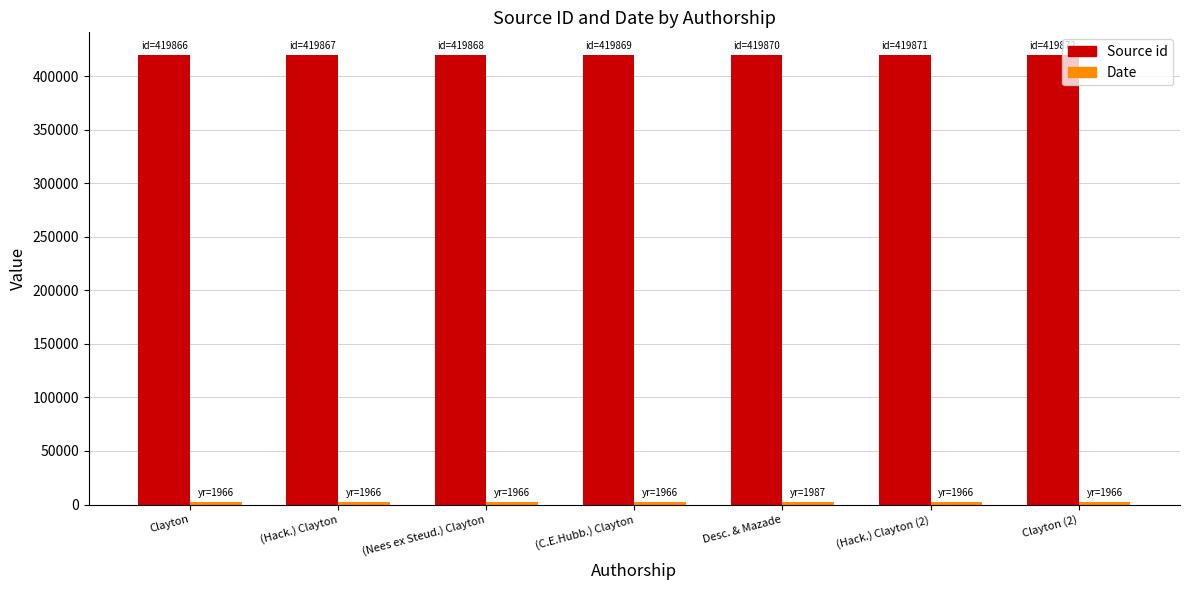

What is the average value of the Source id series?

419869